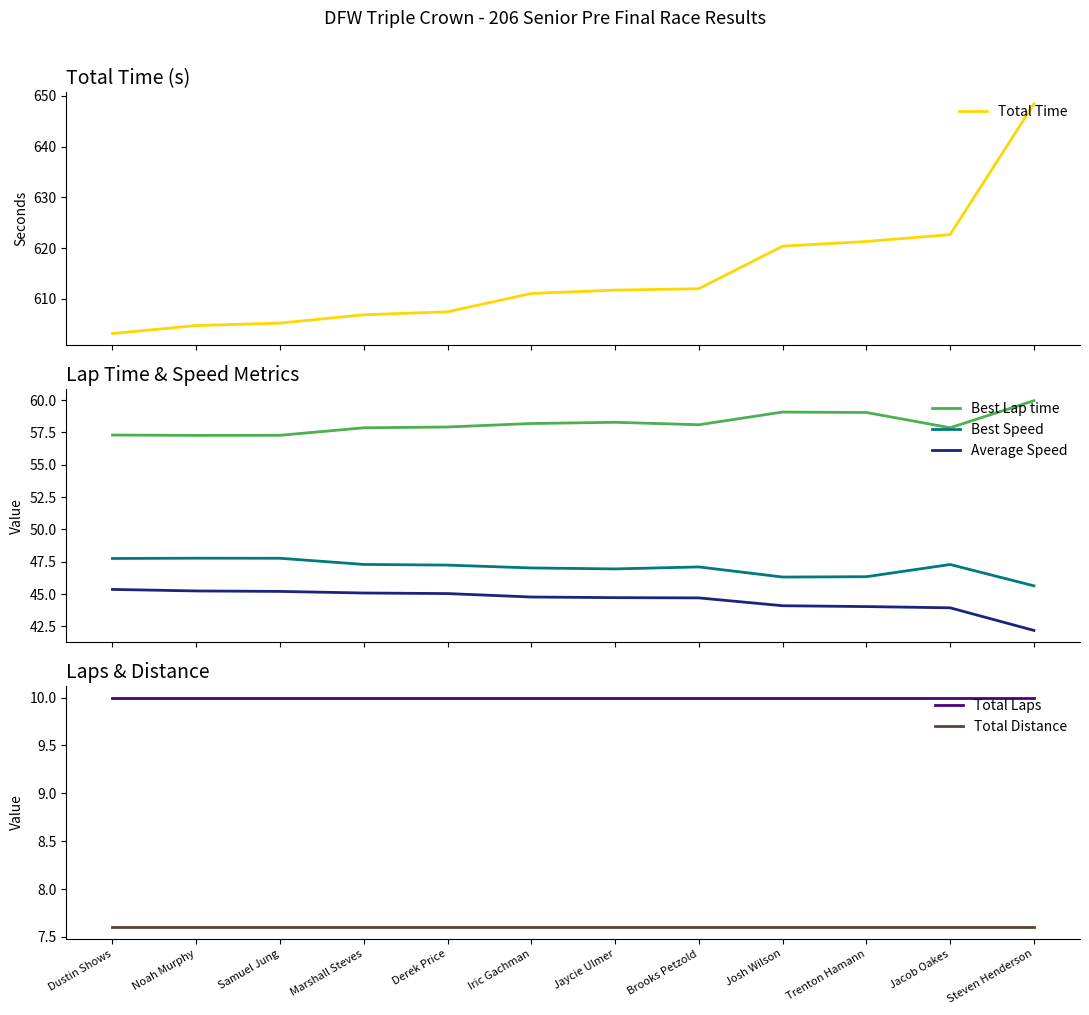

Which has a higher value, Dustin Shows or Samuel Jung?

Samuel Jung